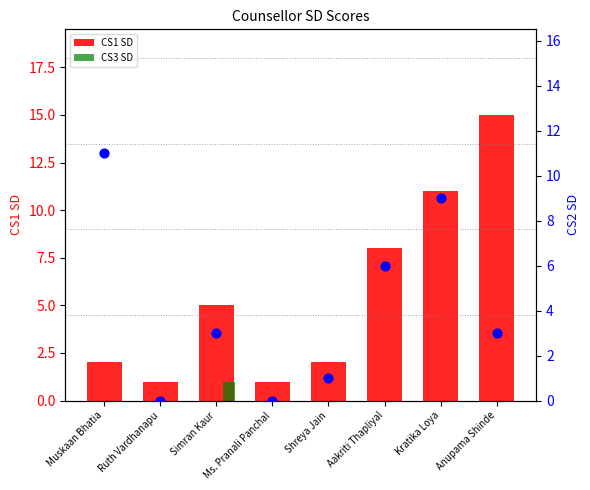

Which series has the largest total across all categories?

CS1 SD